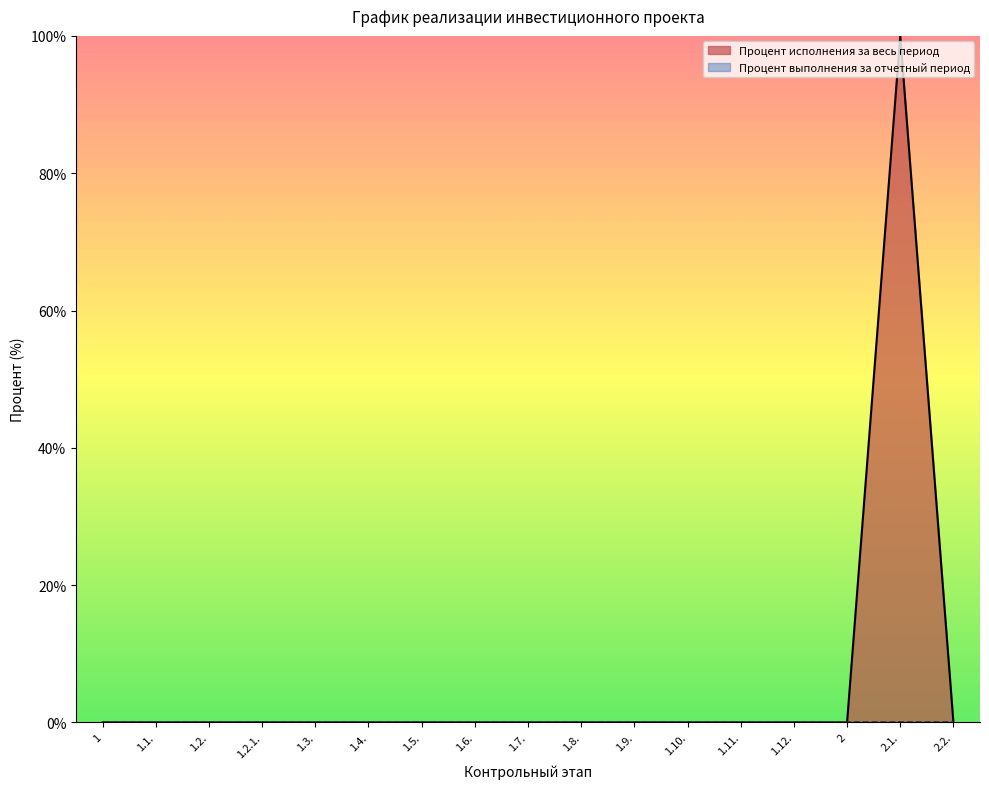

How many lines are shown in the chart?

2